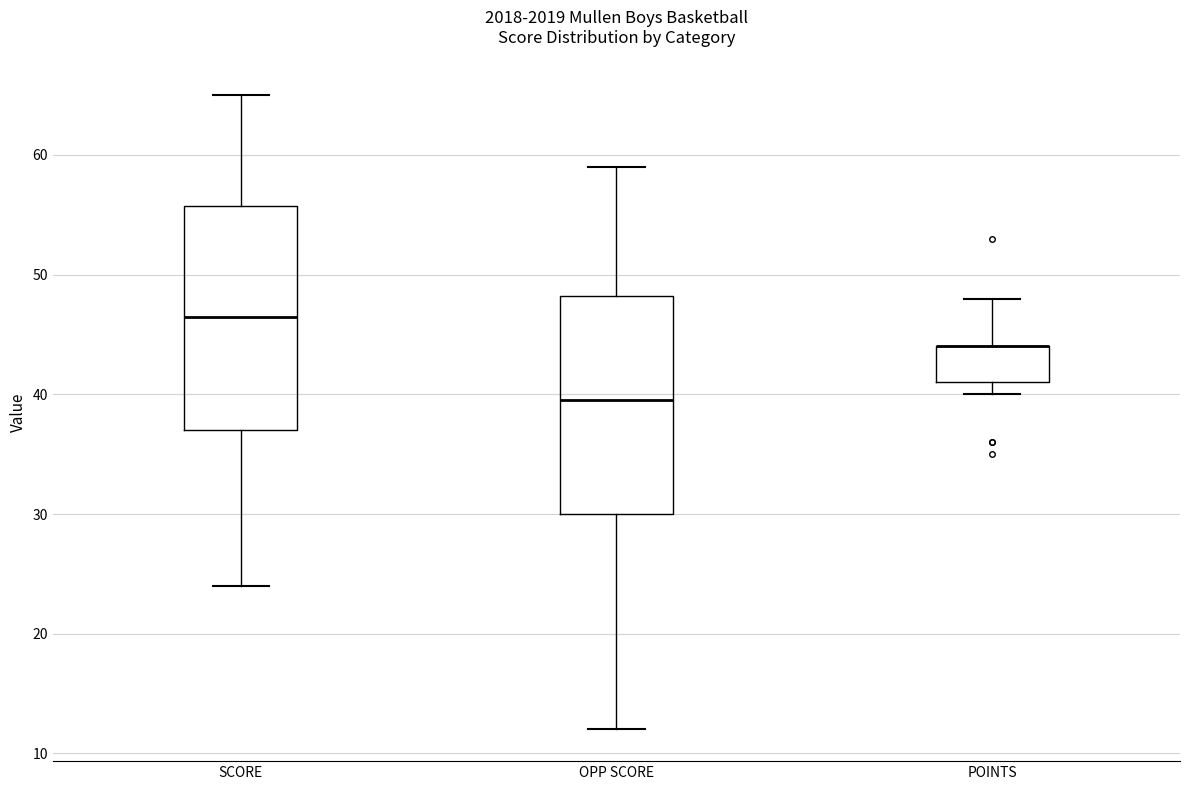

Reading left to right, read every box against the y-axis: the position of its median line, the range the box covers, and the ends of its whiskers. The values are not printed on the chart, so give them approximately, as read against the axis.

SCORE: median 47, box 37 to 56, whiskers 24 to 65
OPP SCORE: median 40, box 30 to 48, whiskers 12 to 59
POINTS: median 44 (drawn on the box's upper edge), box 41 to 44, whiskers 40 to 48